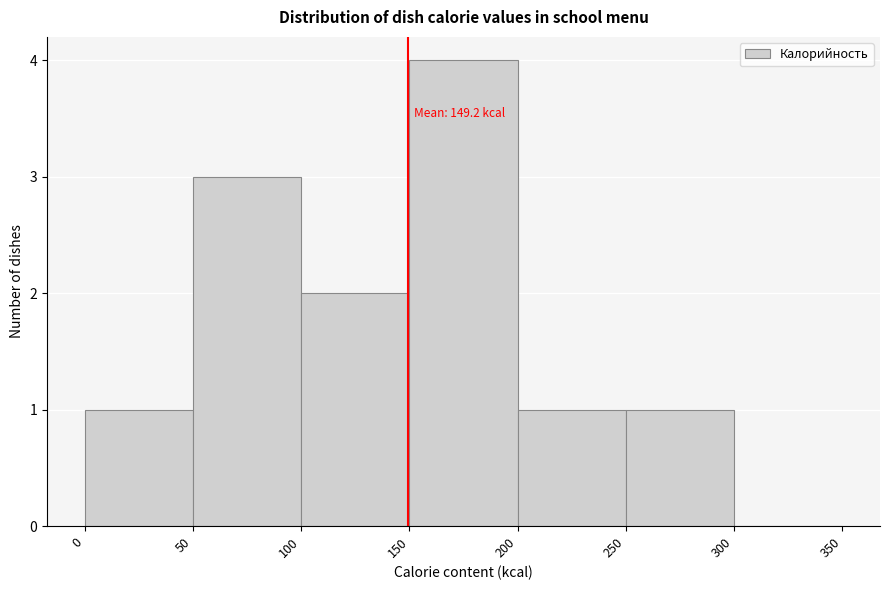

Which range on the x-axis has the tallest bar?

150 to 200